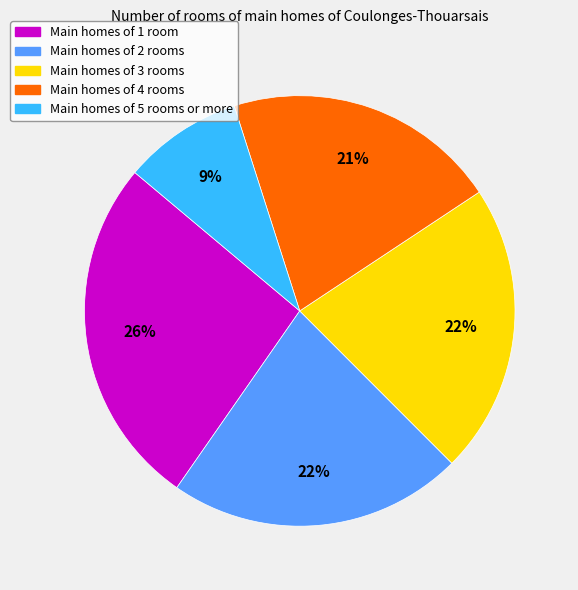

To the nearest percent, what is the difference between the Main homes of 2 rooms and Main homes of 5 rooms or more slice percentages?

13%